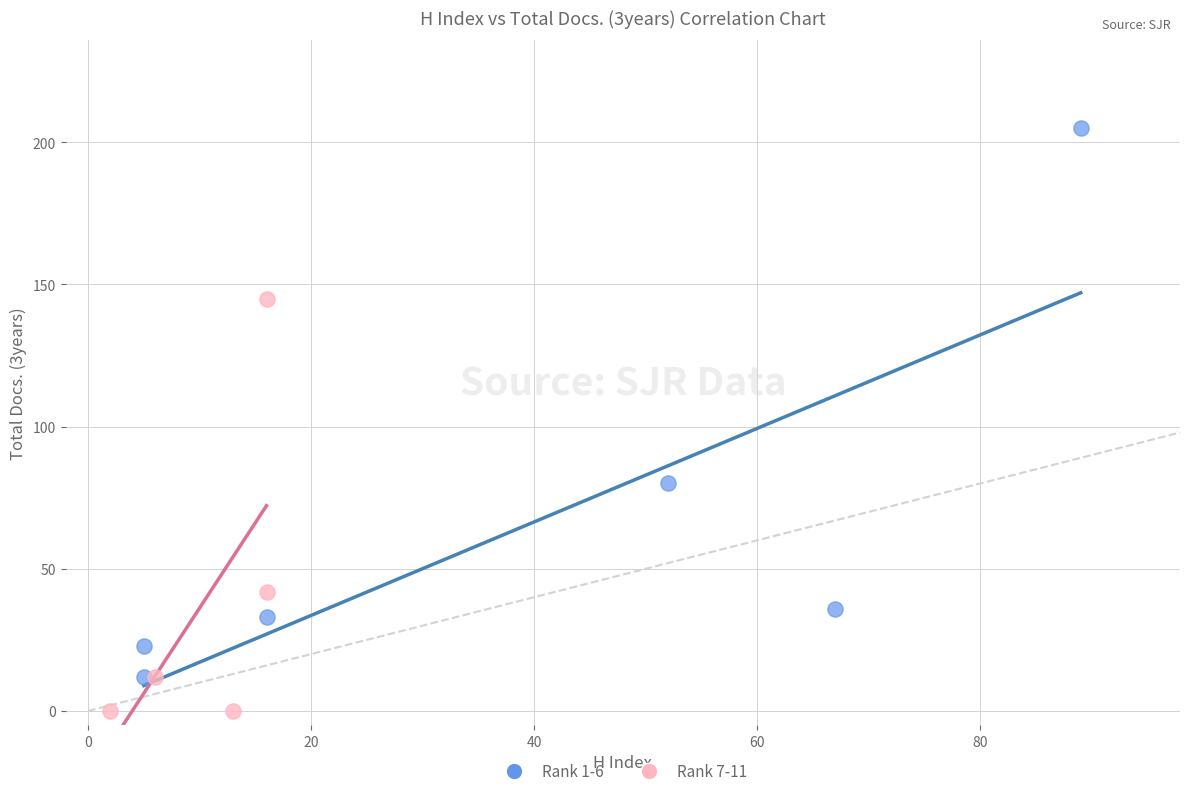

Which series reaches the maximum Y coordinate?

Rank 1-6